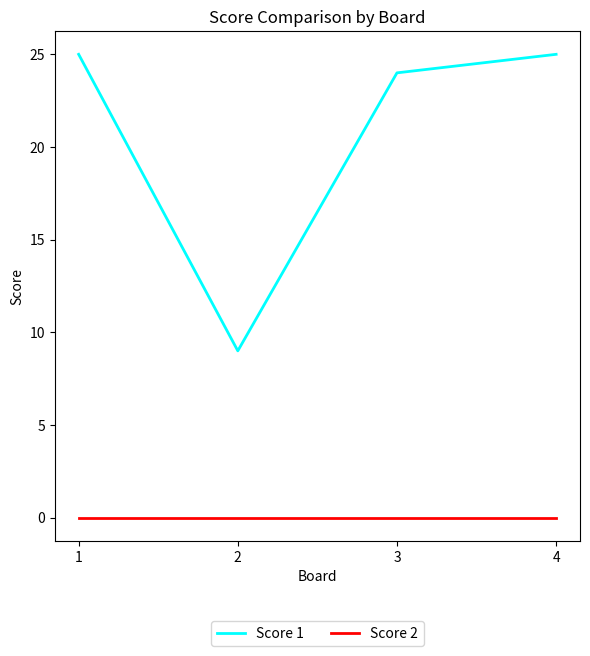

What is the difference between the maximum and minimum values in the Score 1 series?

16